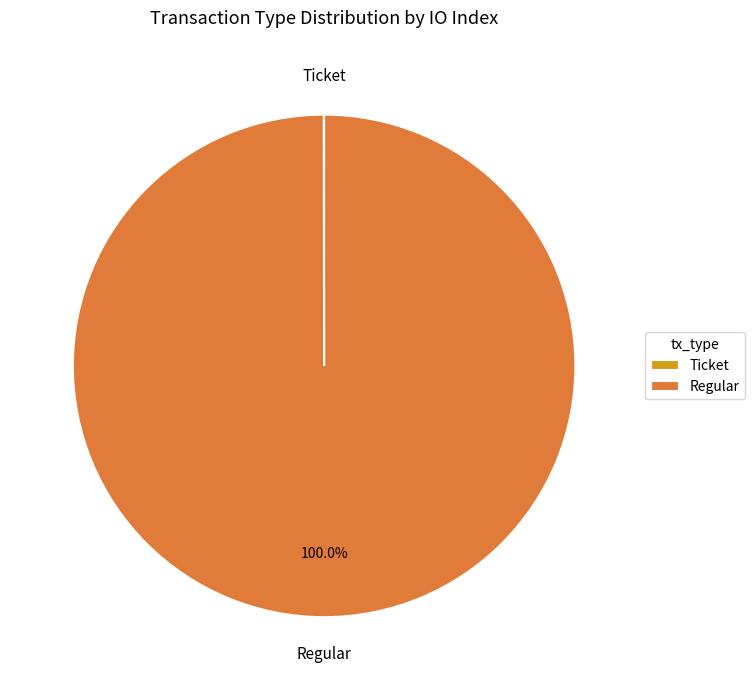

Does Regular represent more than half of the total?

Yes